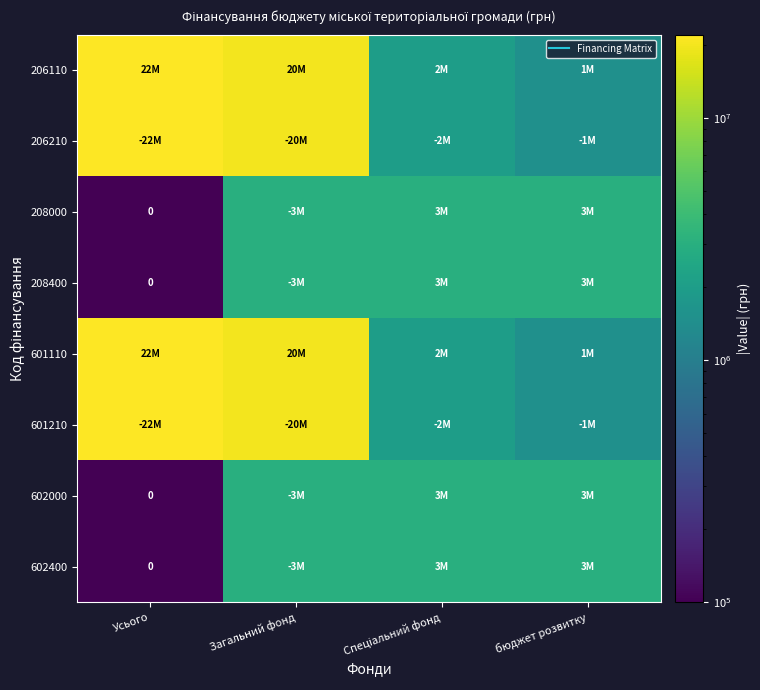

Which series has the largest total across all categories?

206110